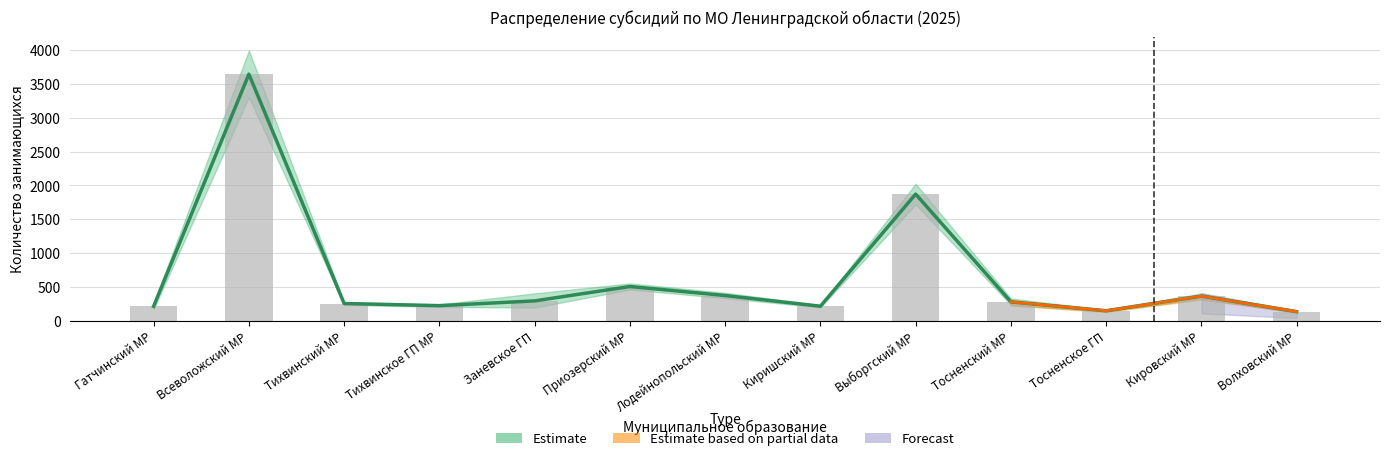

List the labels in order of value, largest first.

Всеволожский МР, Выборгский МР, Приозерский МР, Лодейнопольский МР, Кировский МР, Заневское ГП, Тосненский МР, Тихвинский МР, Тихвинское ГП МР, Киришский МР, Гатчинский МР, Тосненское ГП, Волховский МР